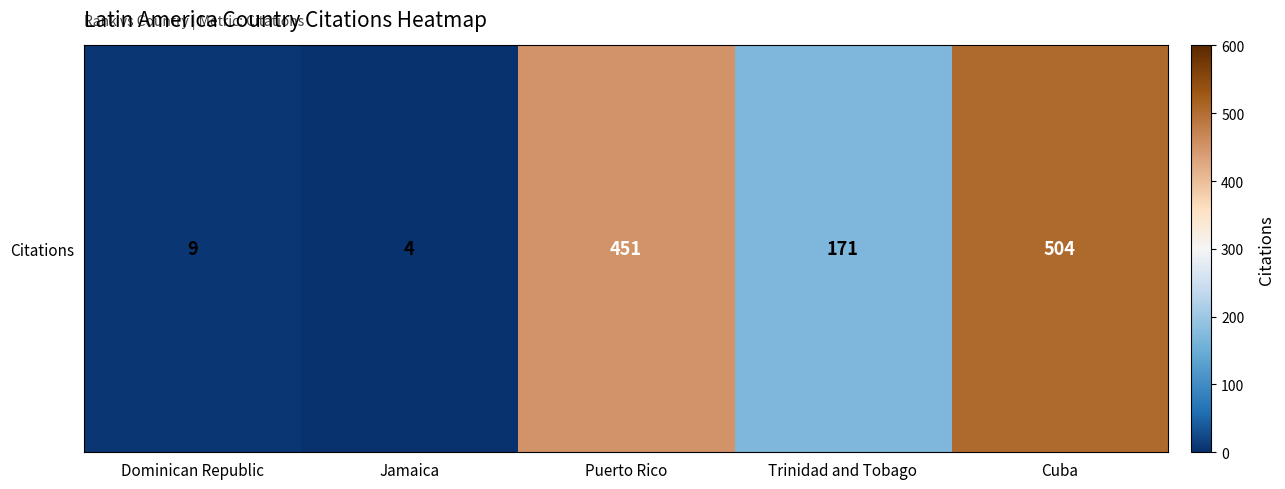

What is the average value?

228